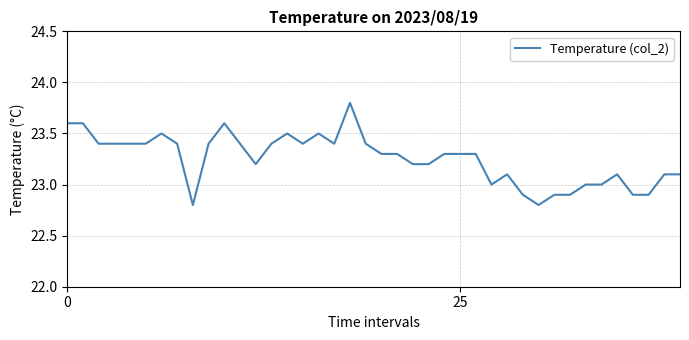

What is the difference between the maximum and minimum values?

1.0